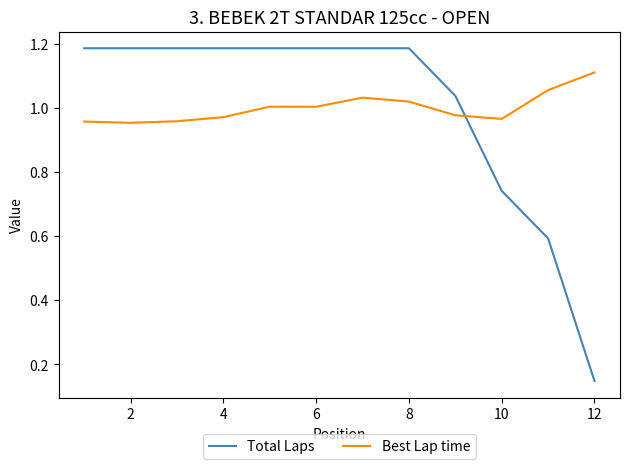

What is the difference between the maximum and minimum values in the Best Lap time series?

0.2